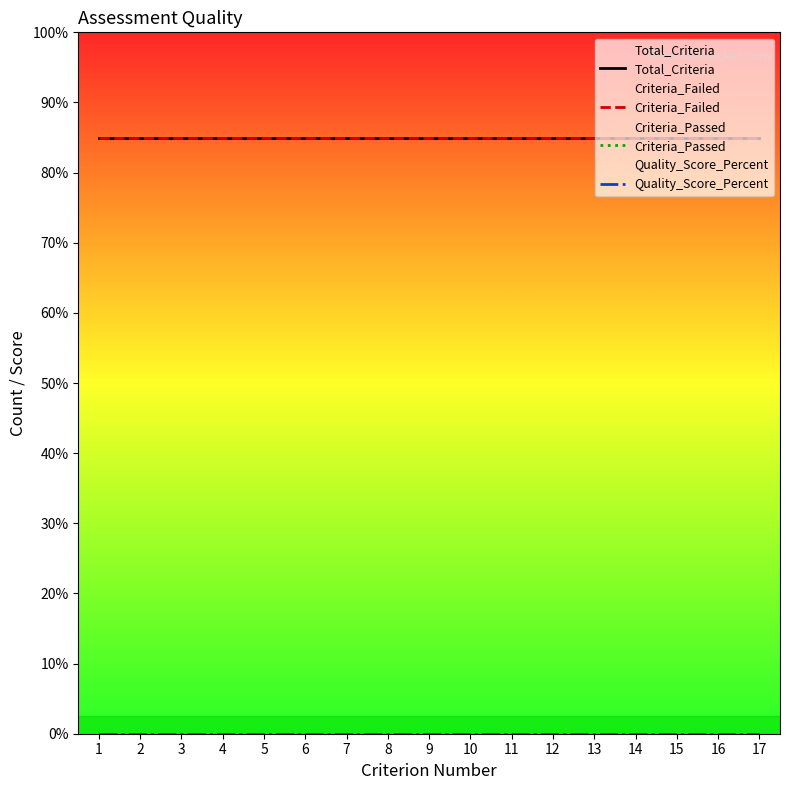

List the series in order of their peak value, highest first.

Total_Criteria, Criteria_Failed, Criteria_Passed, Quality_Score_Percent